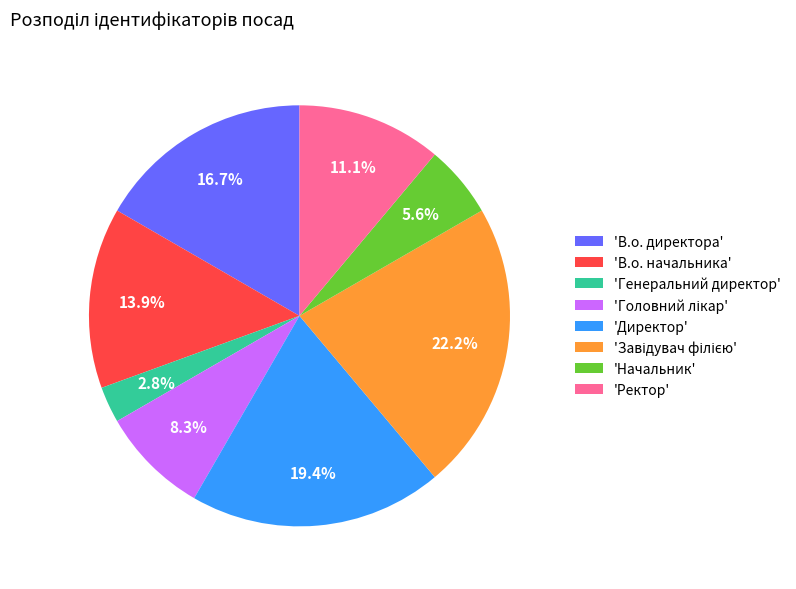

Which category has the smallest portion of the pie?

'Генеральний директор'